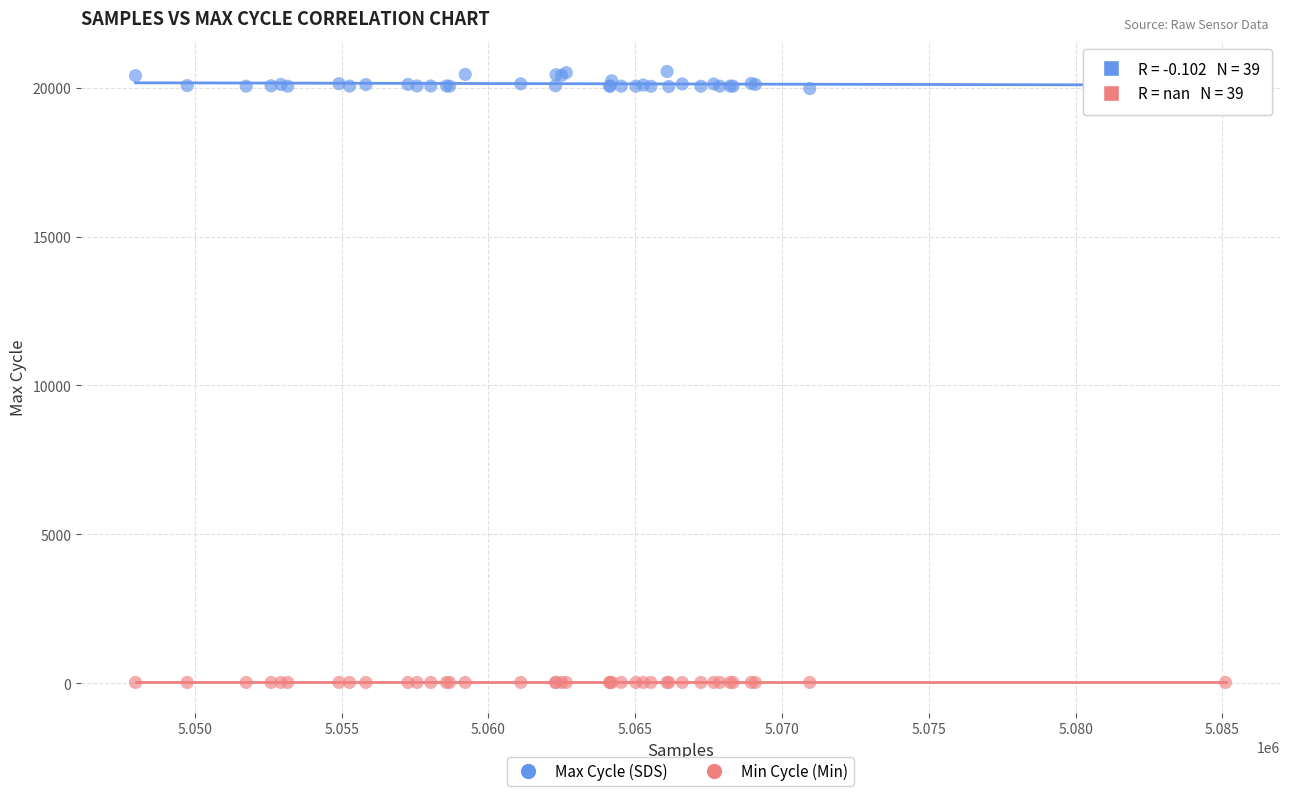

Which series contains the lowest Y value?

Min Cycle (Min)